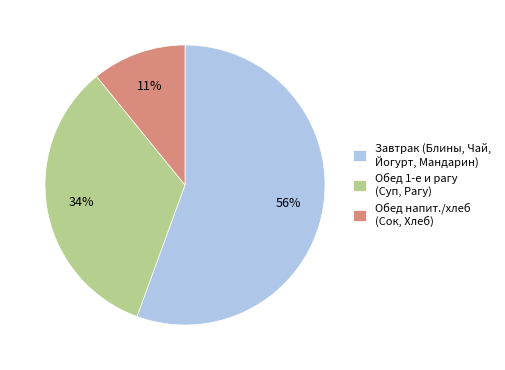

Is it true that Завтрак (Блины, Чай, Йогурт, Мандарин) is 64% of the pie?

False